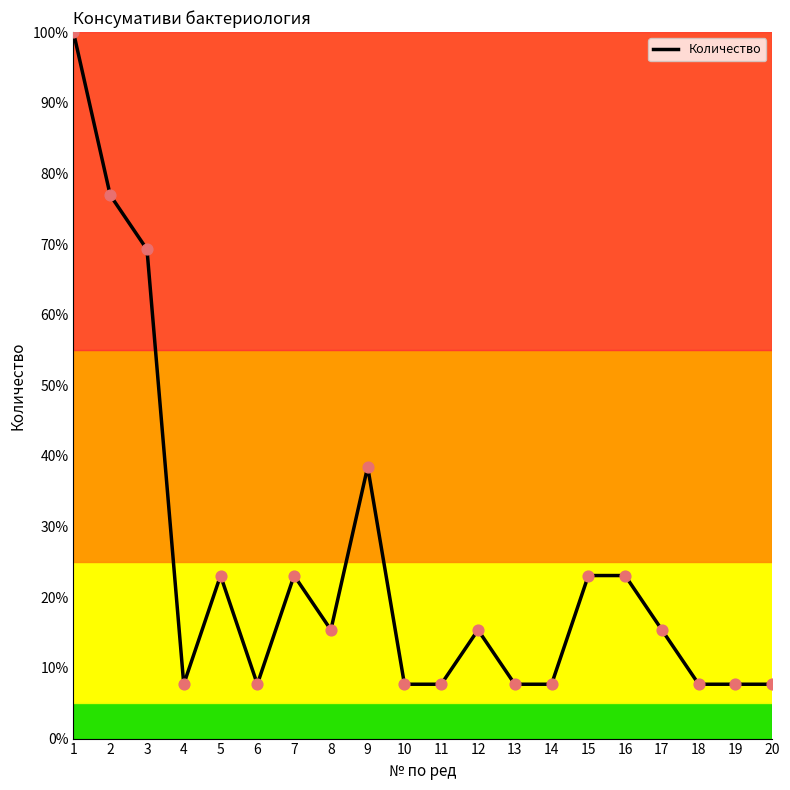

What is the change in value from 1 to 11?

-92.3